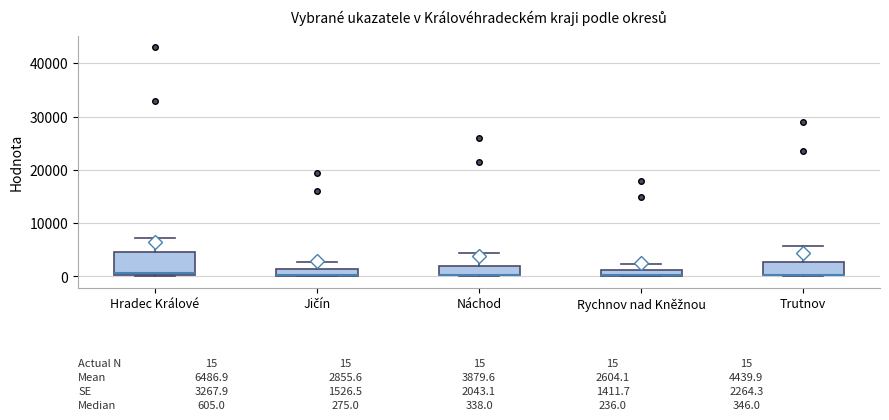

Comparing the boxes themselves (not the whiskers), which one is the tallest?

Hradec Králové